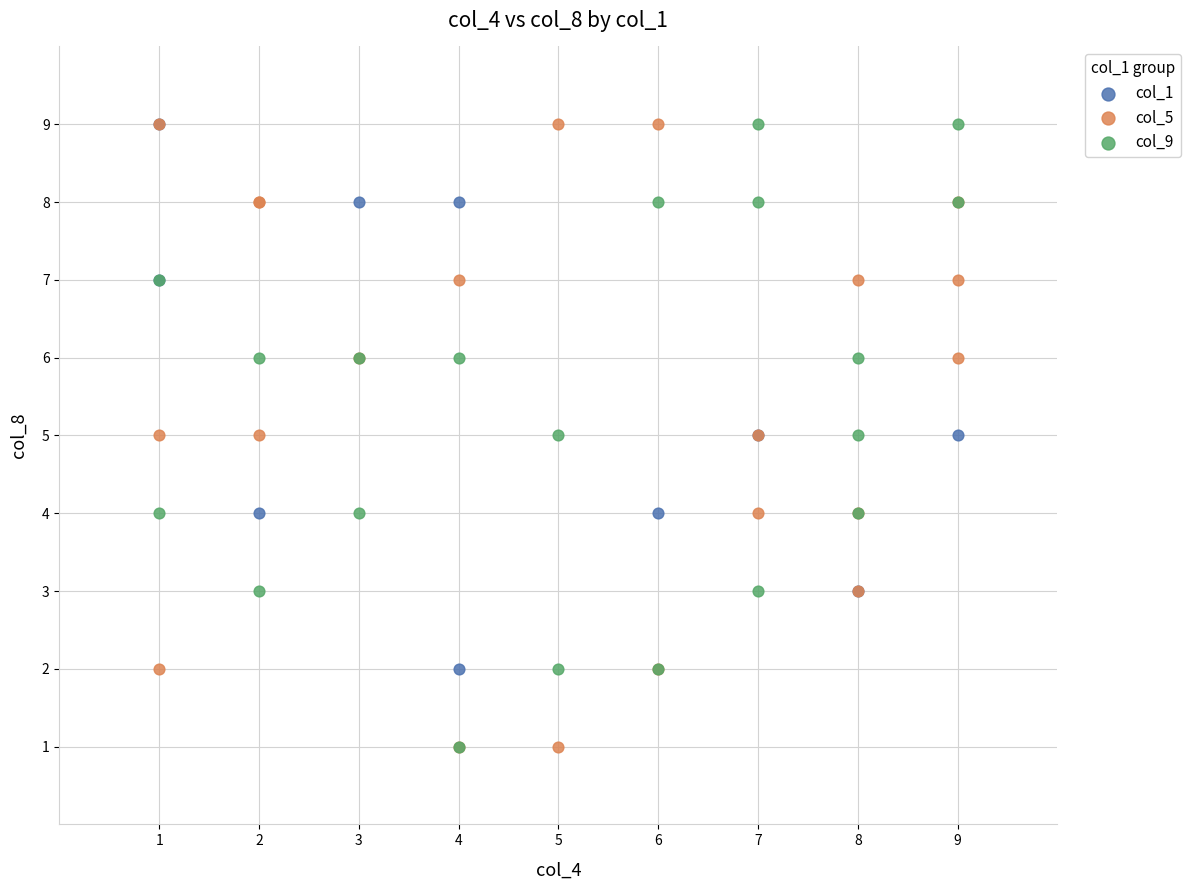

What are all the series names shown in the legend?

col_1, col_5, col_9